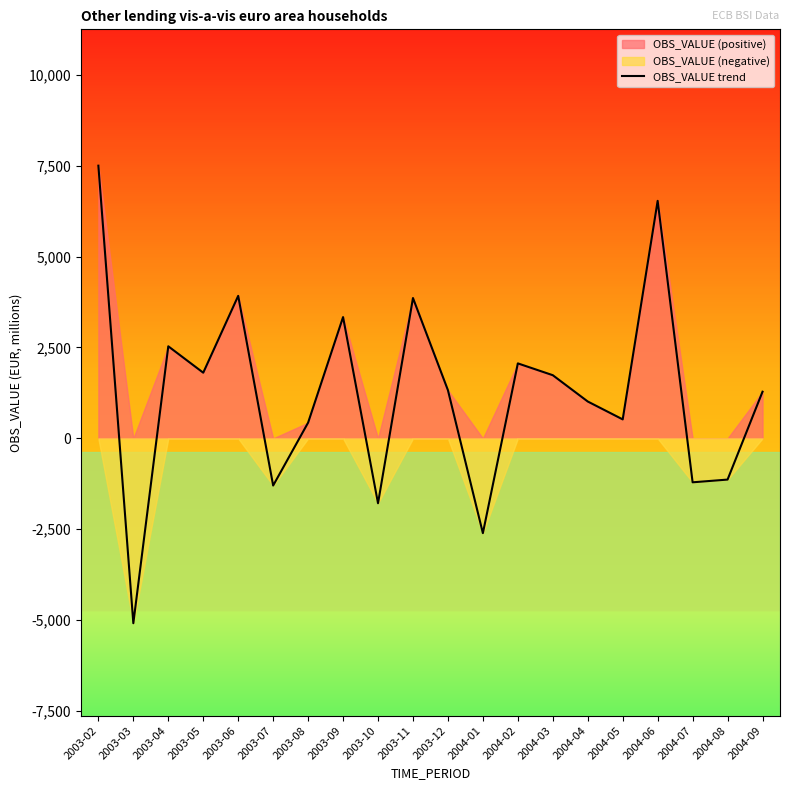

At which category does the chart reach its minimum across all series?

2003-03